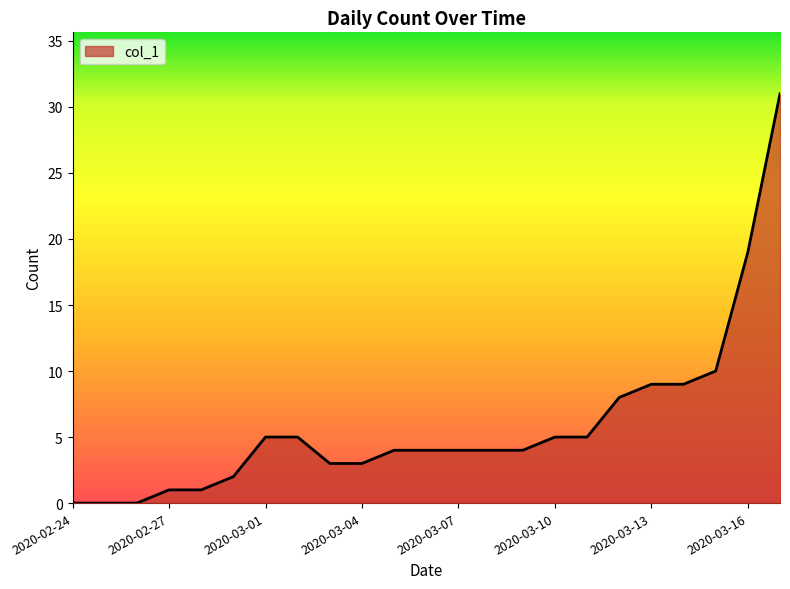

What is the difference between the maximum and minimum values?

31